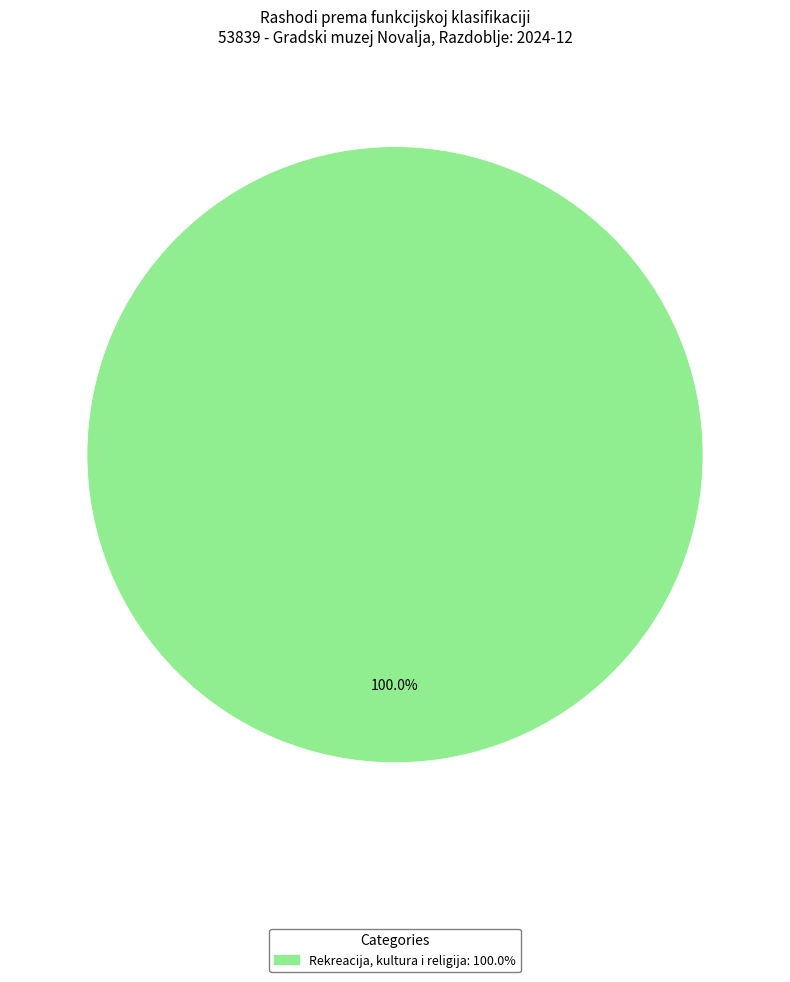

Is there any slice that represents more than half of the pie?

Yes